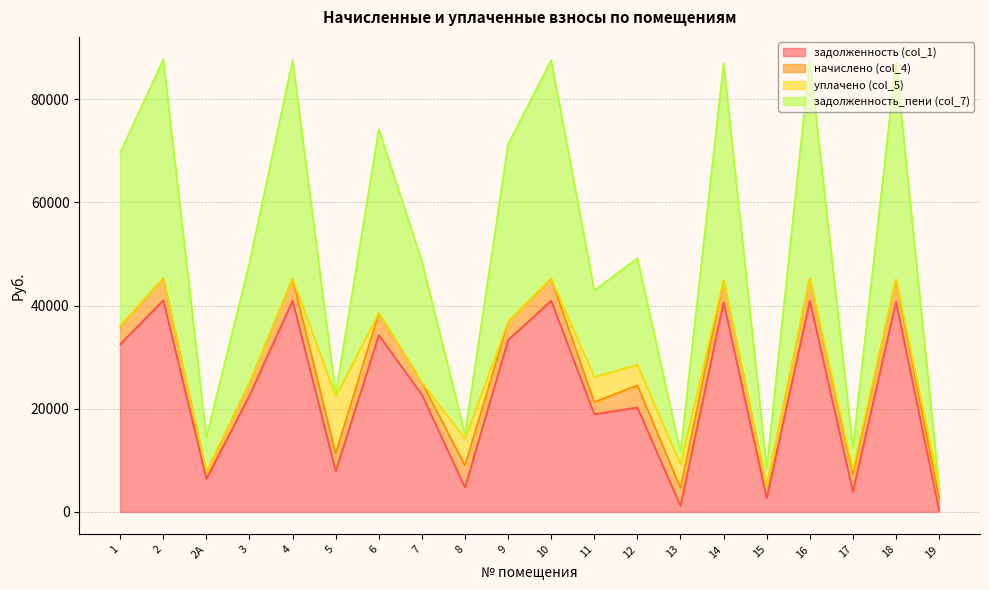

What is the maximum value for задолженность (col_1)?

41018.4